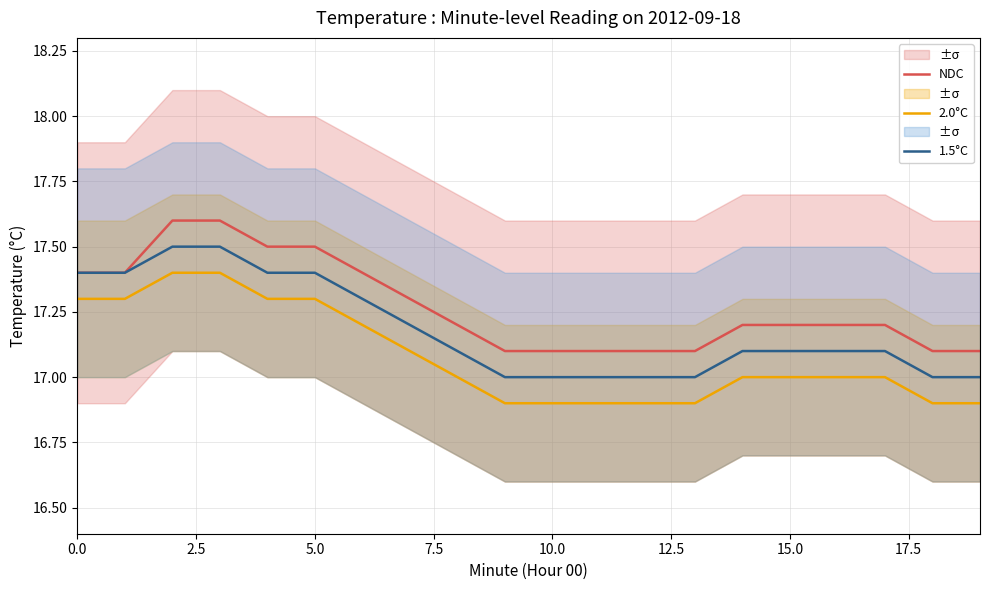

What is the value of the NDC point at the 15th from the left?

17.2